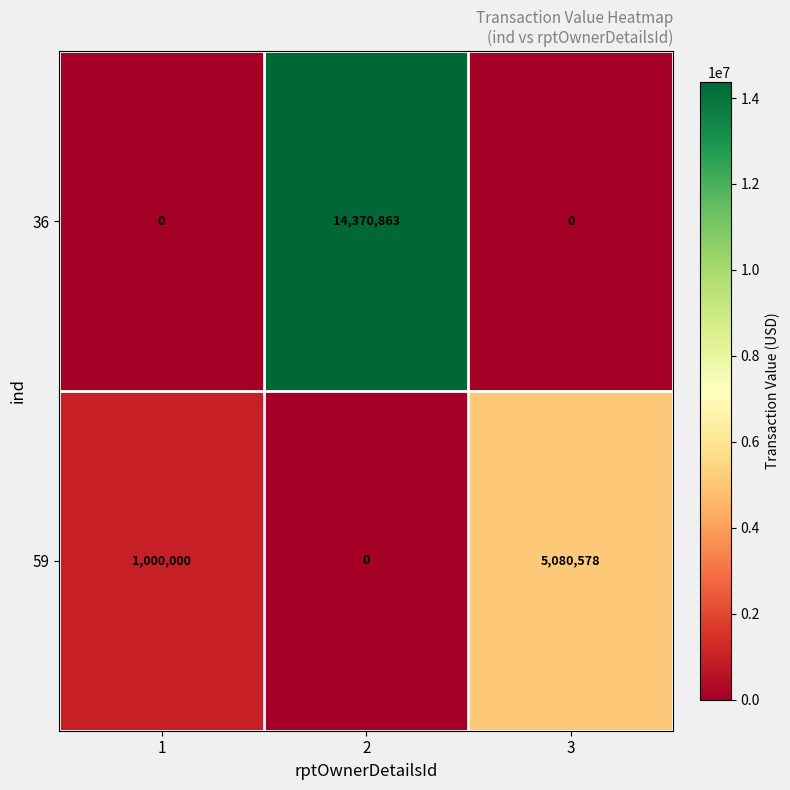

Count the 59 values in the range 0 to 5080578.

3